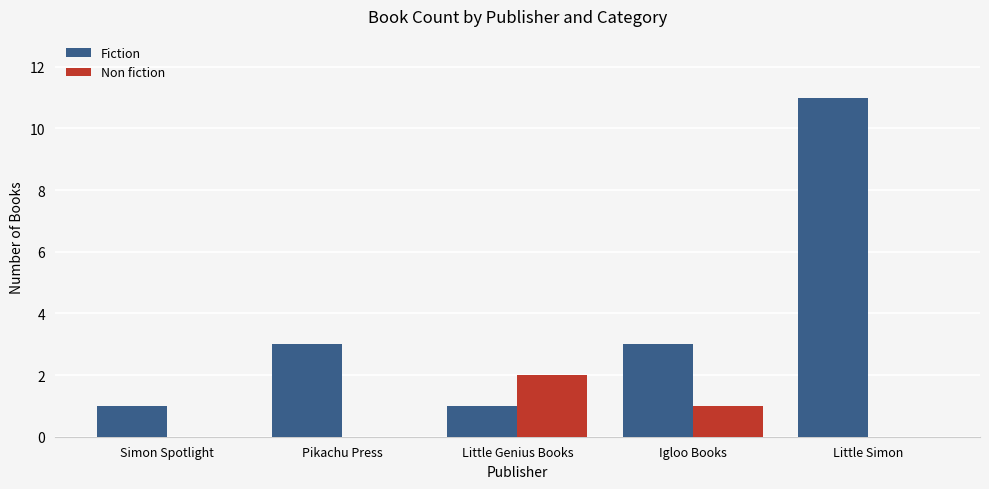

Read the Non fiction value at Little Genius Books.

2